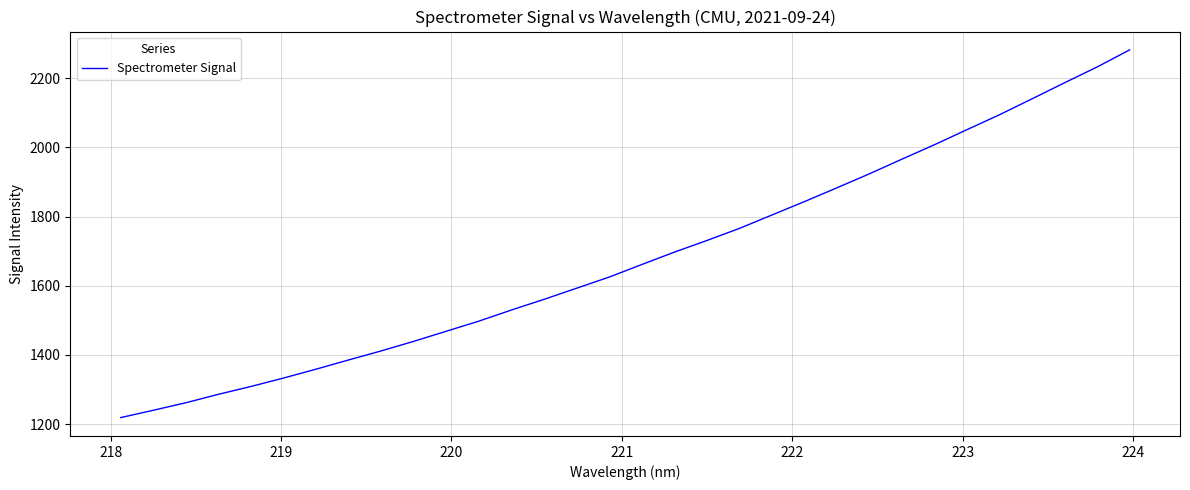

What is the difference between the maximum and minimum values?

1062.6